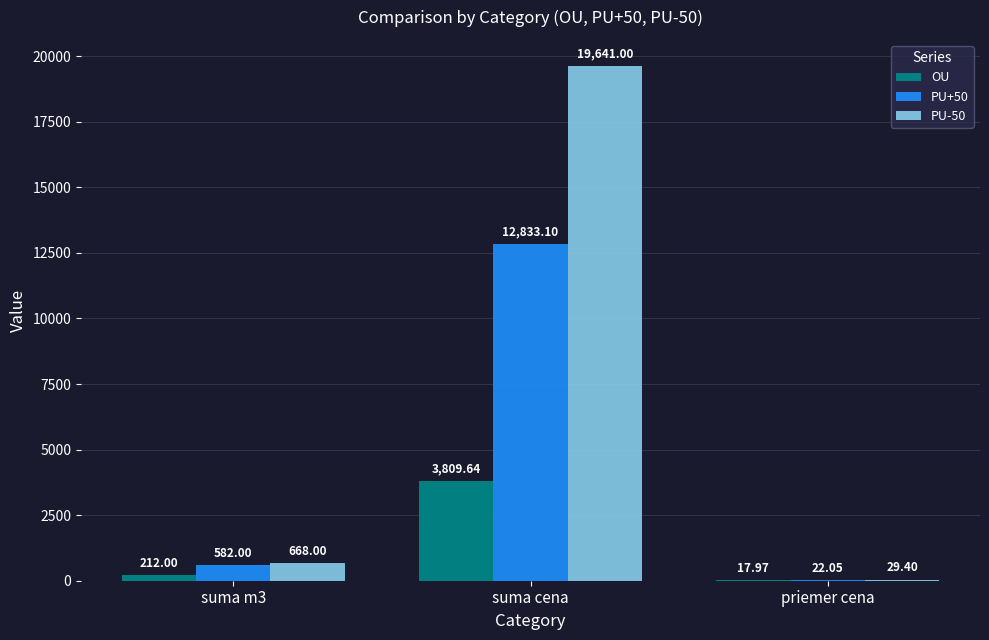

Which series changed the most between suma cena and priemer cena?

PU-50